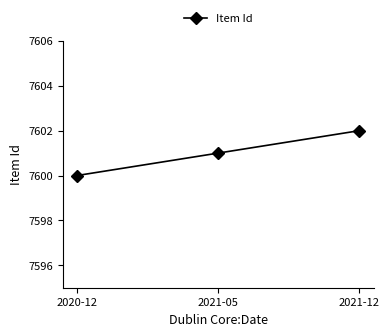

What is the greatest value displayed?

7602